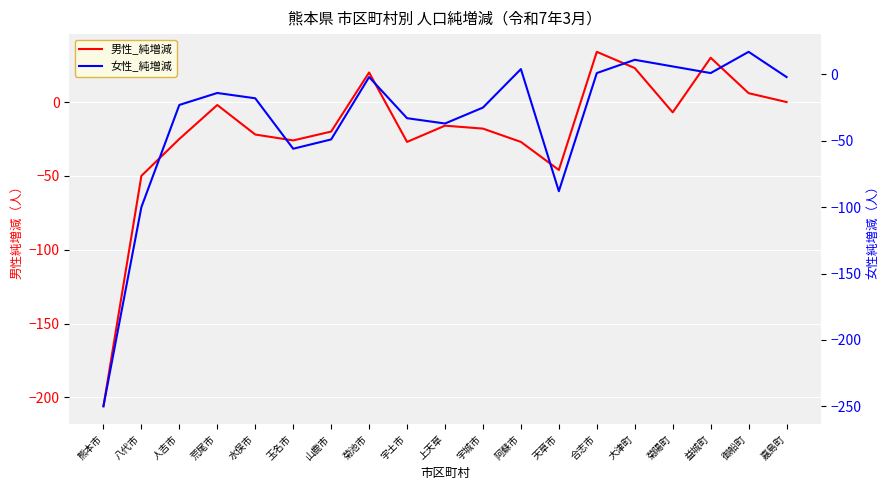

How many lines are shown in the chart?

2